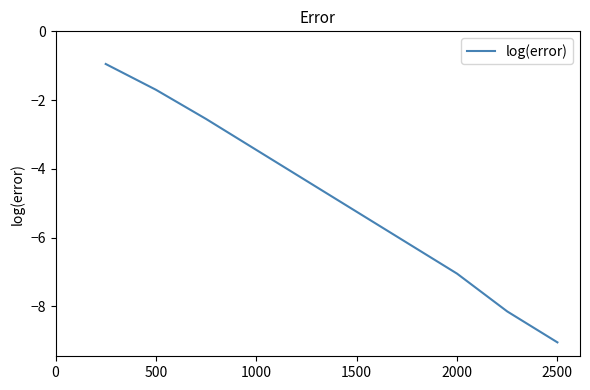

What is the difference between the maximum and minimum values?

8.1